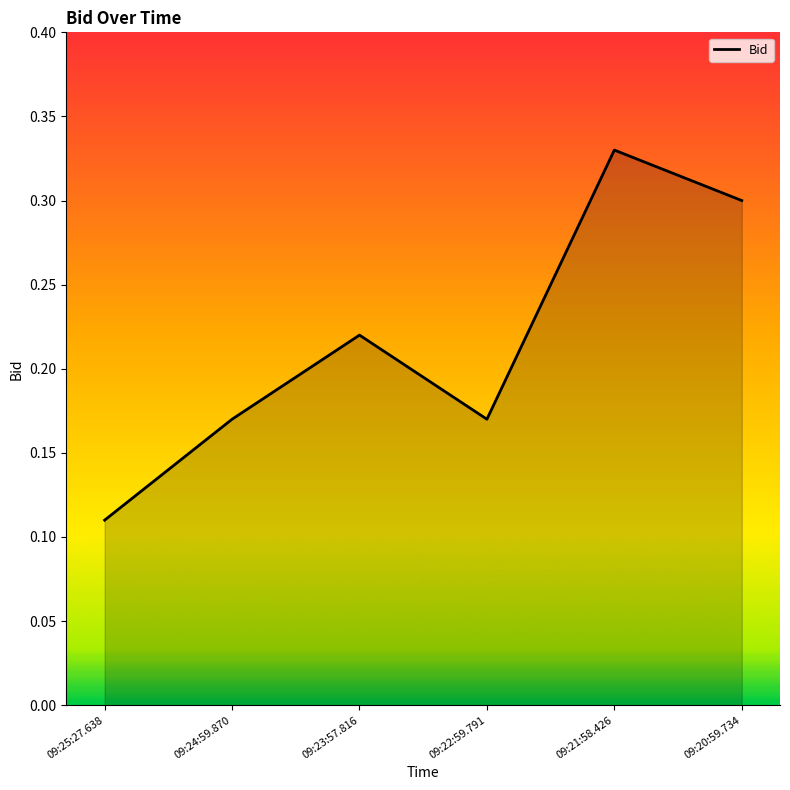

What position from the left is 09:24:59.870?

2